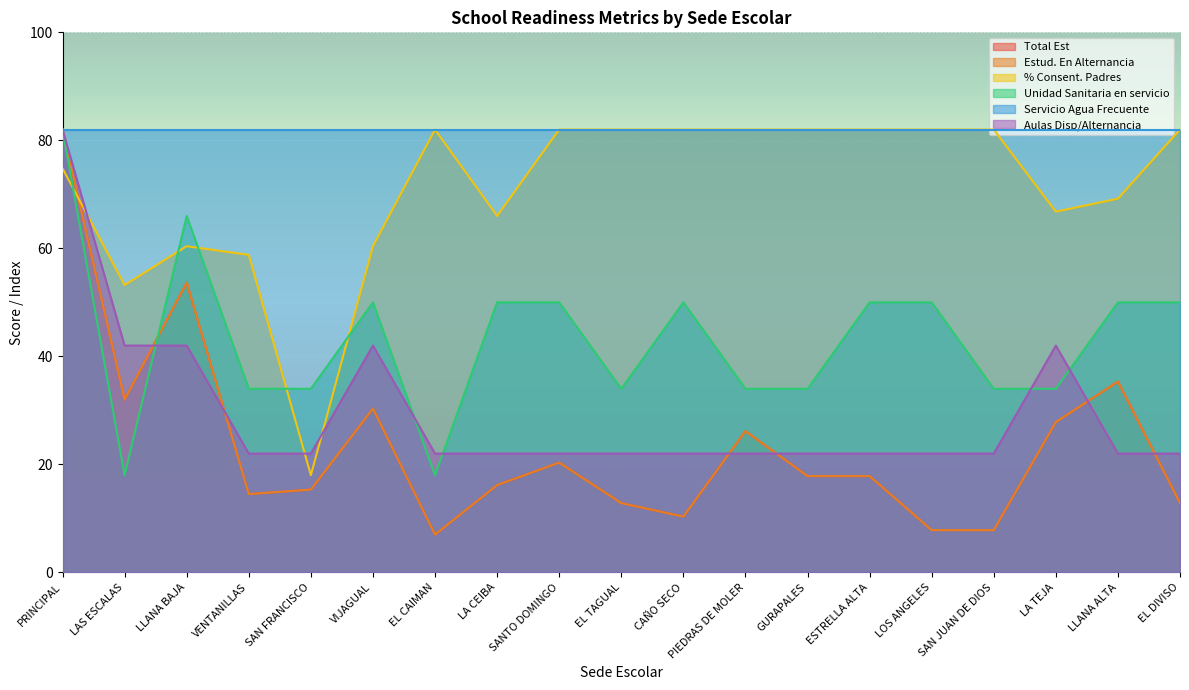

How many categories are shown in the chart?

19